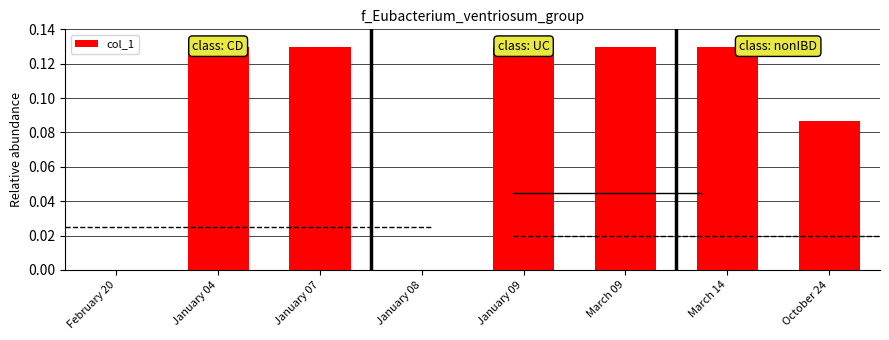

How many values are between 0 and 1?

8